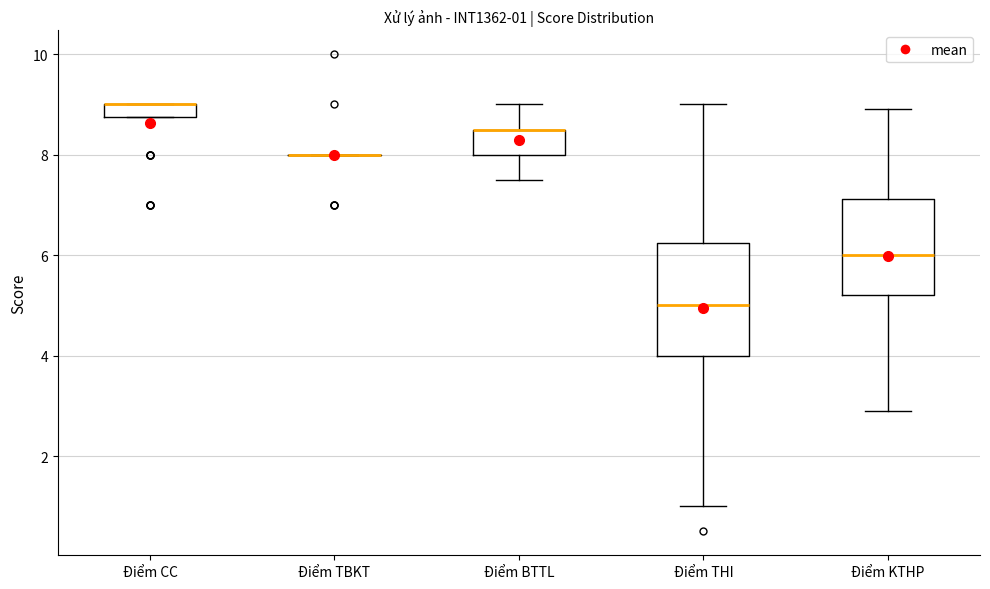

Comparing the boxes themselves (not the whiskers), which one is the tallest?

Điểm THI